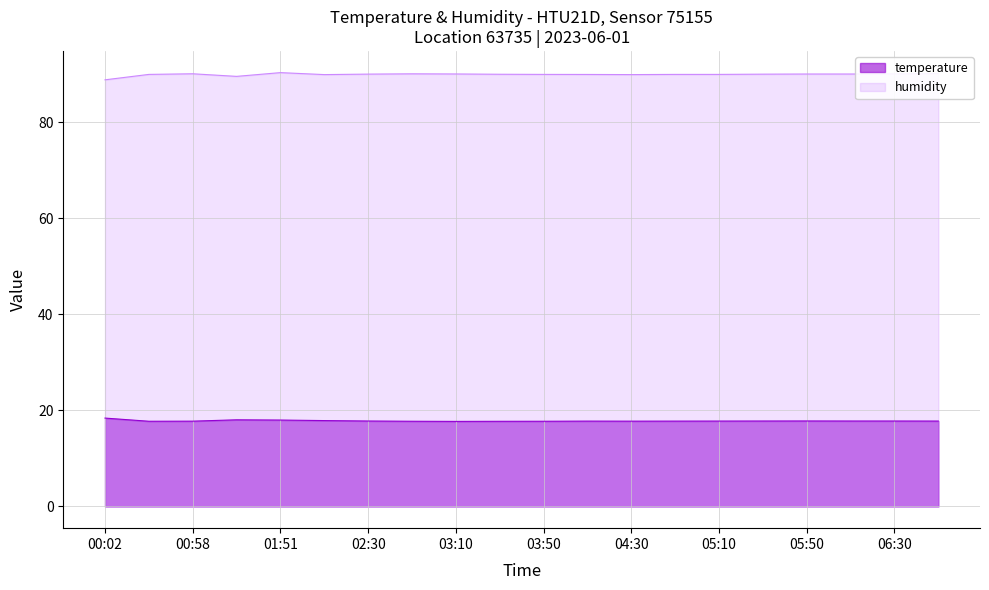

Count the number of data series in this chart.

2